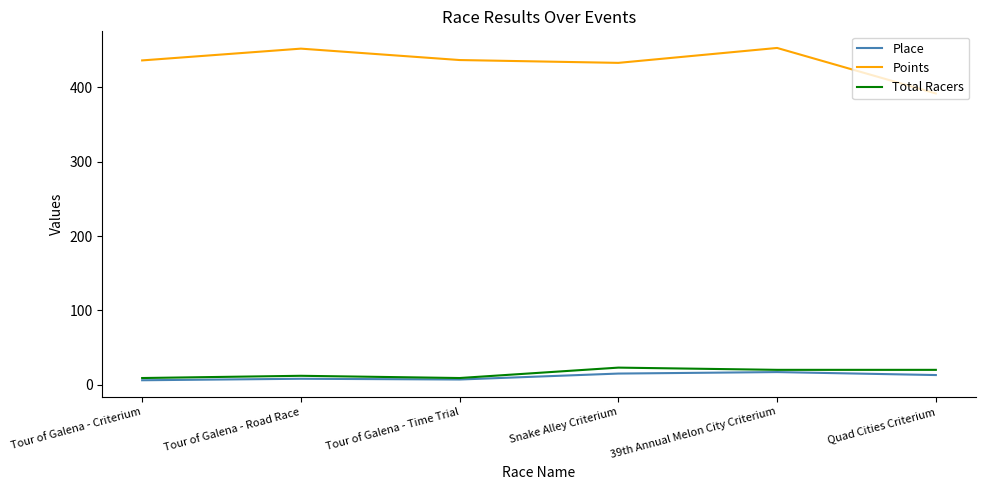

Which series has the largest total across all categories?

Points